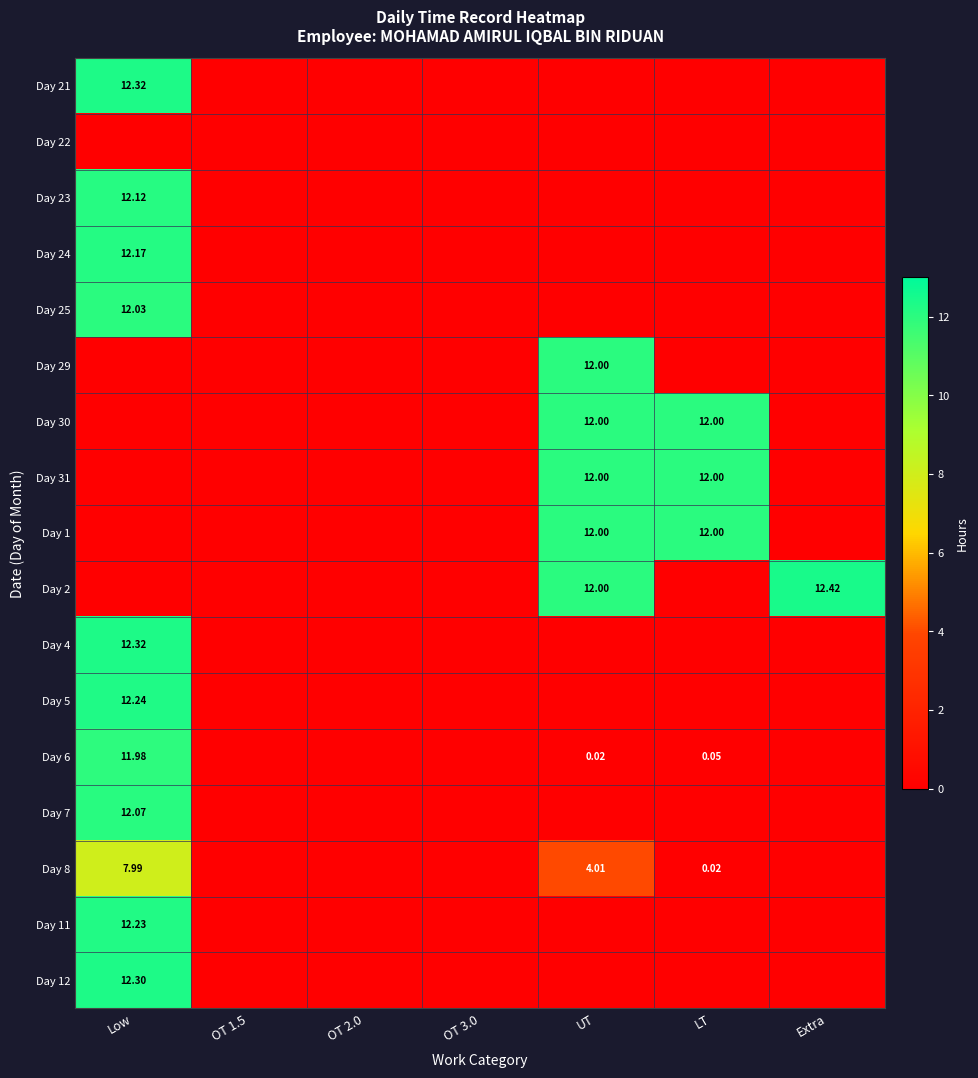

How many values in Day 31 are above zero?

2